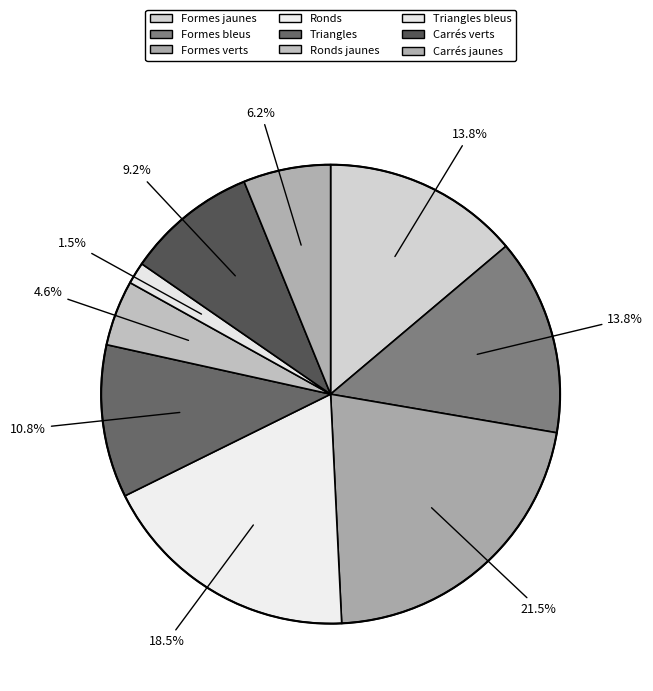

Count the number of slices in the pie.

9